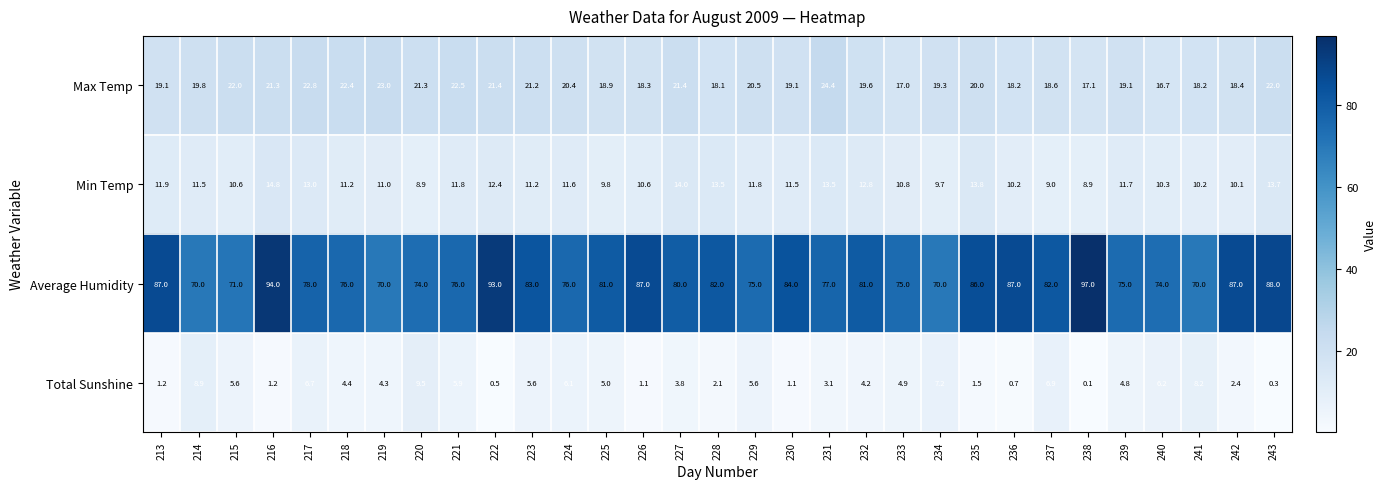

What is the greatest value displayed?

97.0